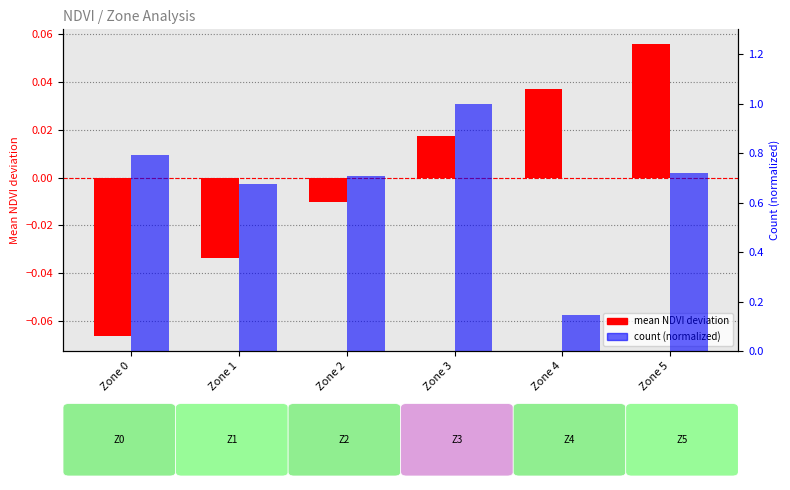

At which category does the chart reach its minimum across all series?

Zone 0